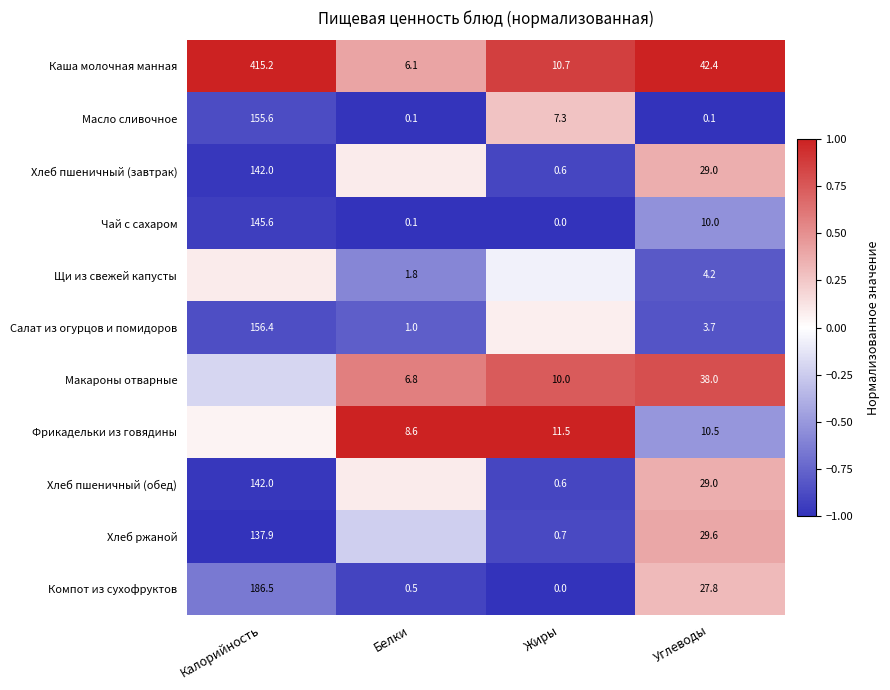

Is the value of Каша молочная манная at Белки greater than the value of Масло сливочное at Углеводы?

Yes